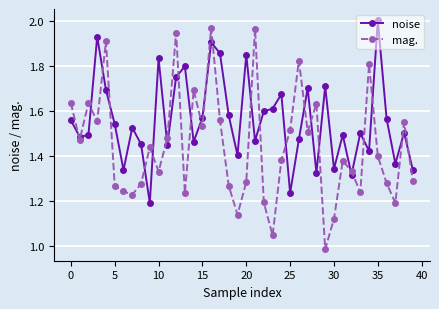

How many lines are shown in the chart?

2